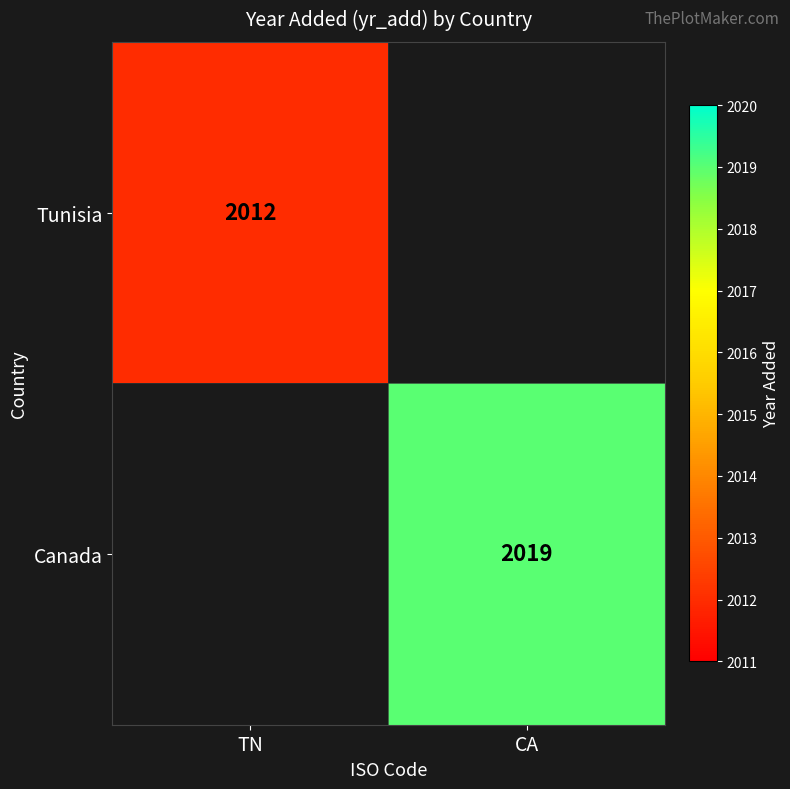

What is the maximum value shown in the chart?

2019.0